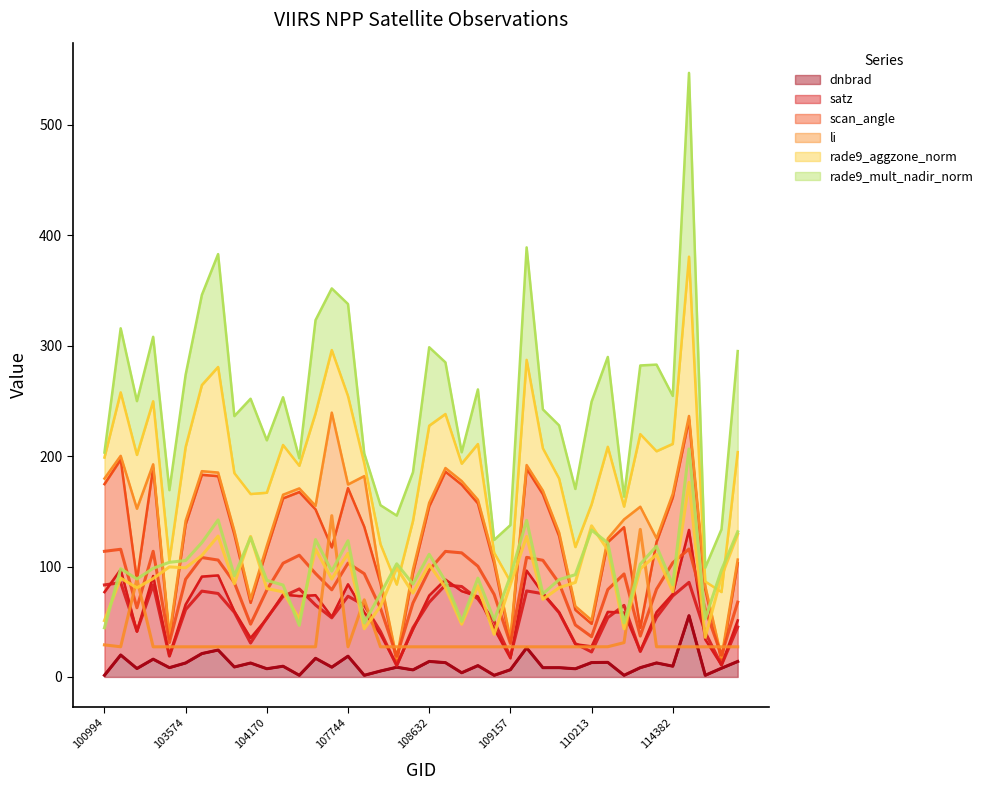

Reading left to right, what are all the values shown in this chart?

dnbrad: 1.5	19.9	7.6	16.1	8.4	12.7	21.2	24.4	9.0	12.6	7.4	9.7	1.5	16.9	8.9	18.8	1.5	5.4	8.8	6.4	14.1	13.0	3.8	10.3	1.5	6.6	26.4	8.4	8.4	7.4	13.0	13.2	1.5	8.4	12.7	9.7	55.5	1.5	7.9	14.0
satz: 83.4	85.4	41.4	83.4	18.8	61.0	77.7	75.6	58.5	30.7	53.4	73.0	79.7	65.1	53.6	73.1	65.0	41.2	10.1	44.6	67.7	83.3	81.9	70.6	50.4	18.3	77.9	75.4	58.2	30.2	22.6	53.7	64.8	23.1	54.0	73.4	85.7	40.4	10.8	45.2
scan_angle: 113.8	115.6	62.6	113.8	31.1	88.5	108.2	105.9	85.4	47.8	78.7	103.0	110.2	93.7	78.9	103.1	93.5	62.3	18.7	67.0	96.7	113.7	112.4	100.3	74.8	30.3	108.4	105.7	85.0	47.1	36.4	79.1	93.3	37.0	79.5	103.4	115.9	61.3	19.7	67.8
li: 29.0	27.3	88.6	27.3	27.3	27.3	27.3	27.3	27.3	27.3	27.3	27.3	27.3	27.3	146.1	27.3	69.9	27.3	27.3	27.3	27.3	27.3	27.3	27.3	27.3	27.3	27.3	27.3	27.3	27.3	27.3	27.4	31.1	133.7	27.3	27.3	27.3	27.3	27.3	27.3
rade9_aggzone_norm: 51.0	89.5	80.8	89.1	99.7	98.9	110.0	127.6	84.4	127.3	80.1	77.1	52.5	115.7	88.7	112.0	43.6	64.1	98.8	76.0	101.8	80.9	47.7	82.5	38.6	83.8	127.3	70.4	80.8	85.6	136.9	115.0	43.6	97.8	110.9	77.3	176.3	35.9	91.2	129.3
rade9_mult_nadir_norm: 44.5	98.1	88.7	98.4	103.8	105.4	121.7	142.2	91.6	126.3	87.5	83.3	46.8	124.5	95.8	123.4	49.0	75.3	102.5	84.2	111.1	86.8	50.4	89.5	51.5	91.2	141.9	75.3	88.2	92.6	133.0	121.4	49.0	102.2	118.5	83.5	206.5	52.6	96.8	131.5